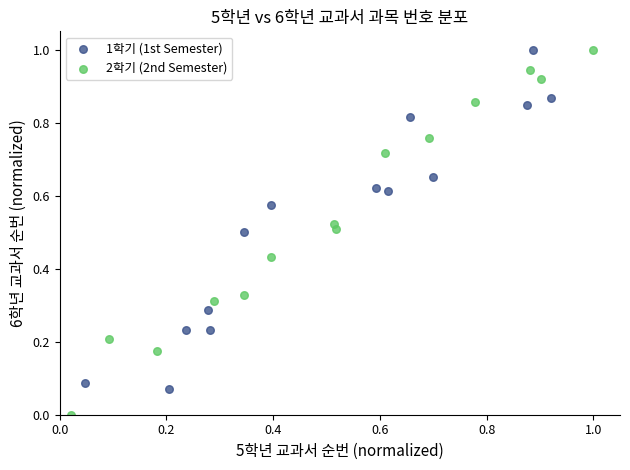

Which series reaches the minimum Y coordinate?

2학기 (2nd Semester)